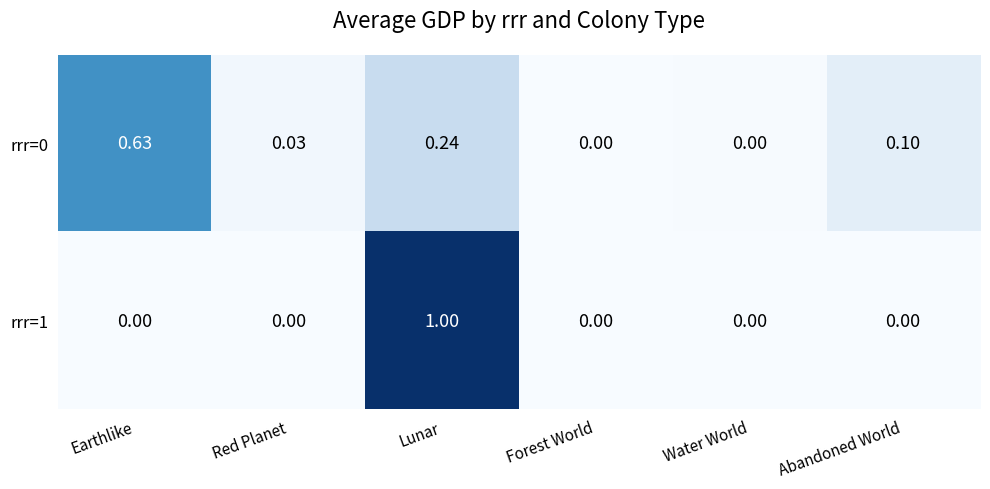

Which category has the highest value across all series?

Lunar